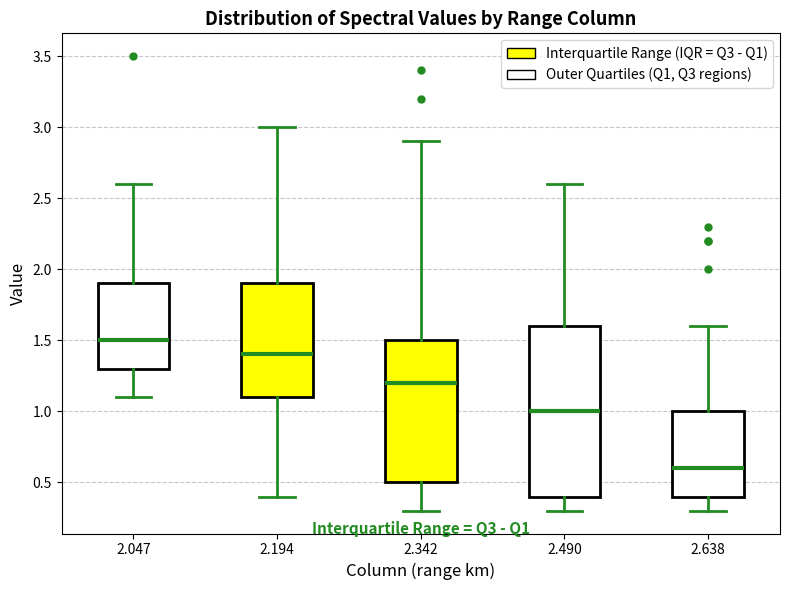

Which box has the lowest median line?

2.638